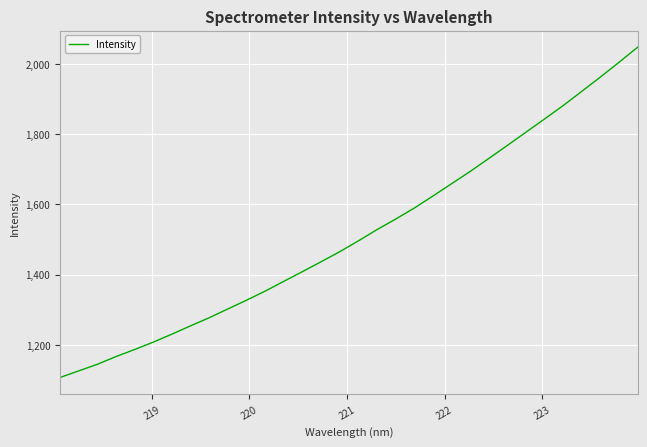

What is the minimum value shown in the chart?

1107.2